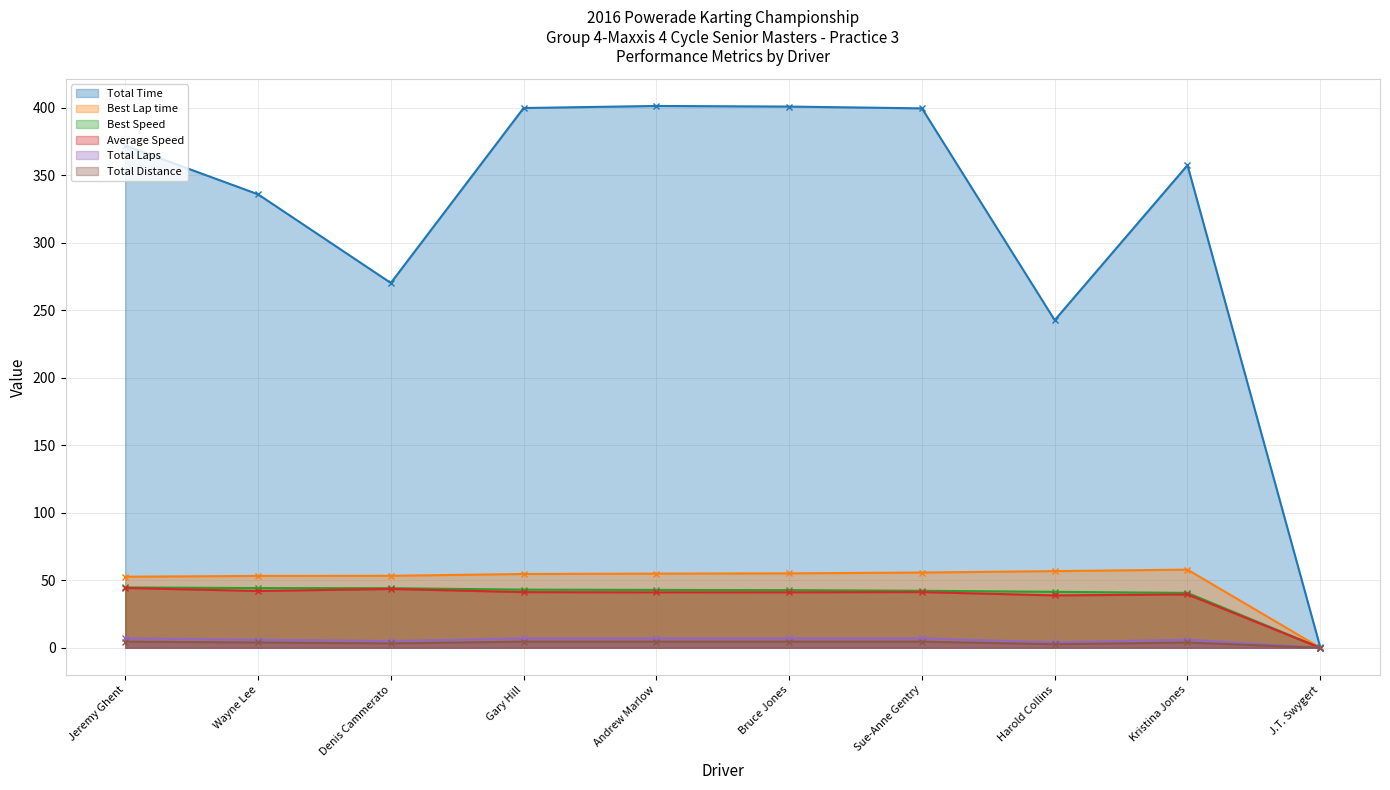

What is the total value across all series at Bruce Jones?

551.4